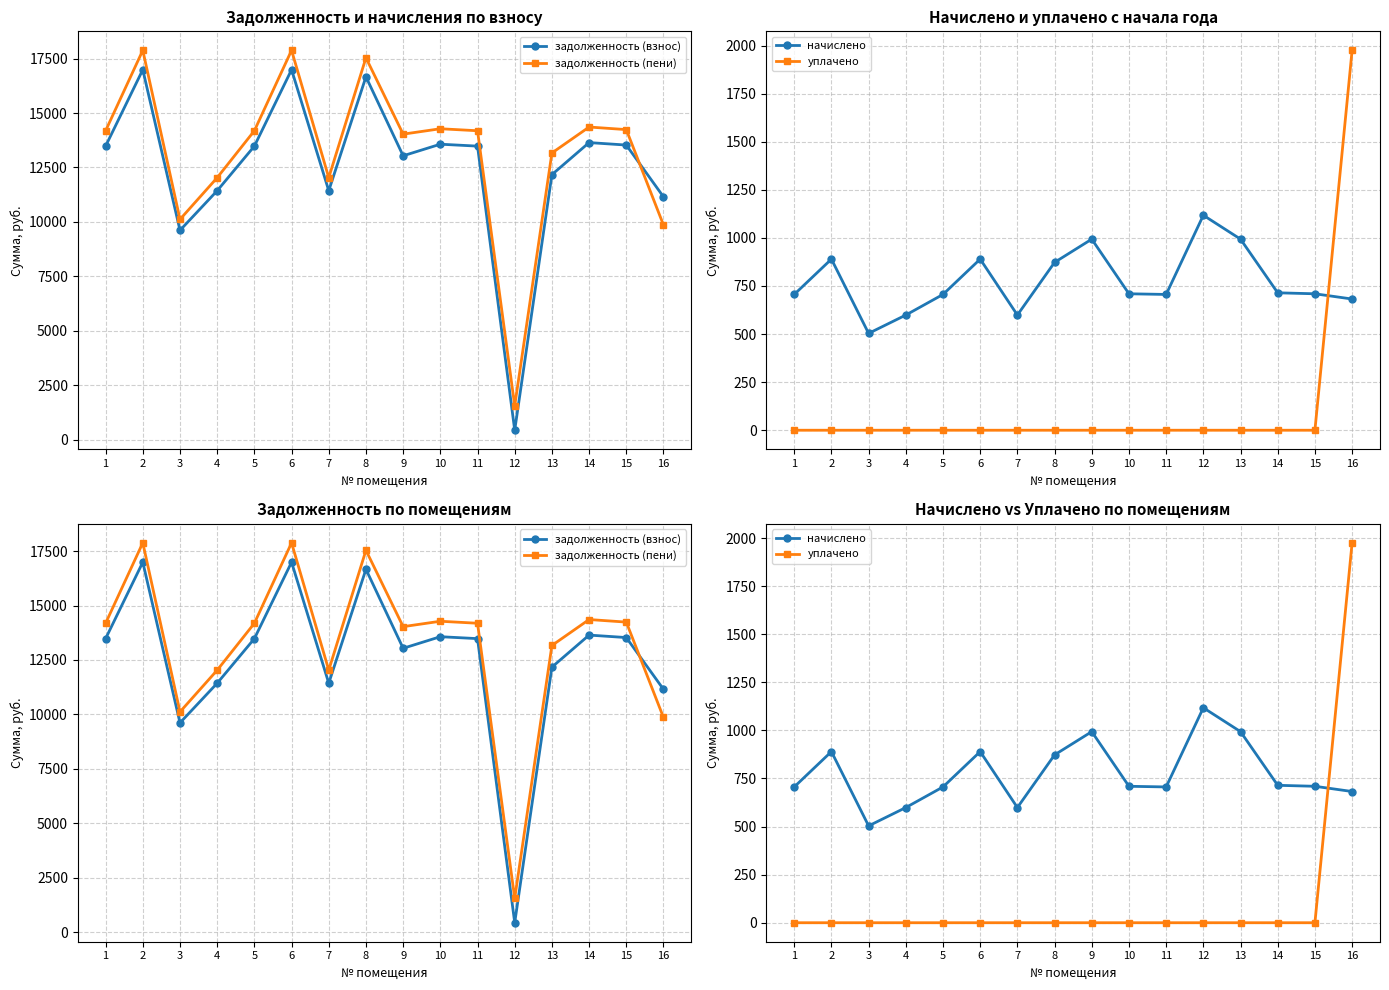

True or false: уплачено has more than 2 interior local peaks.

False